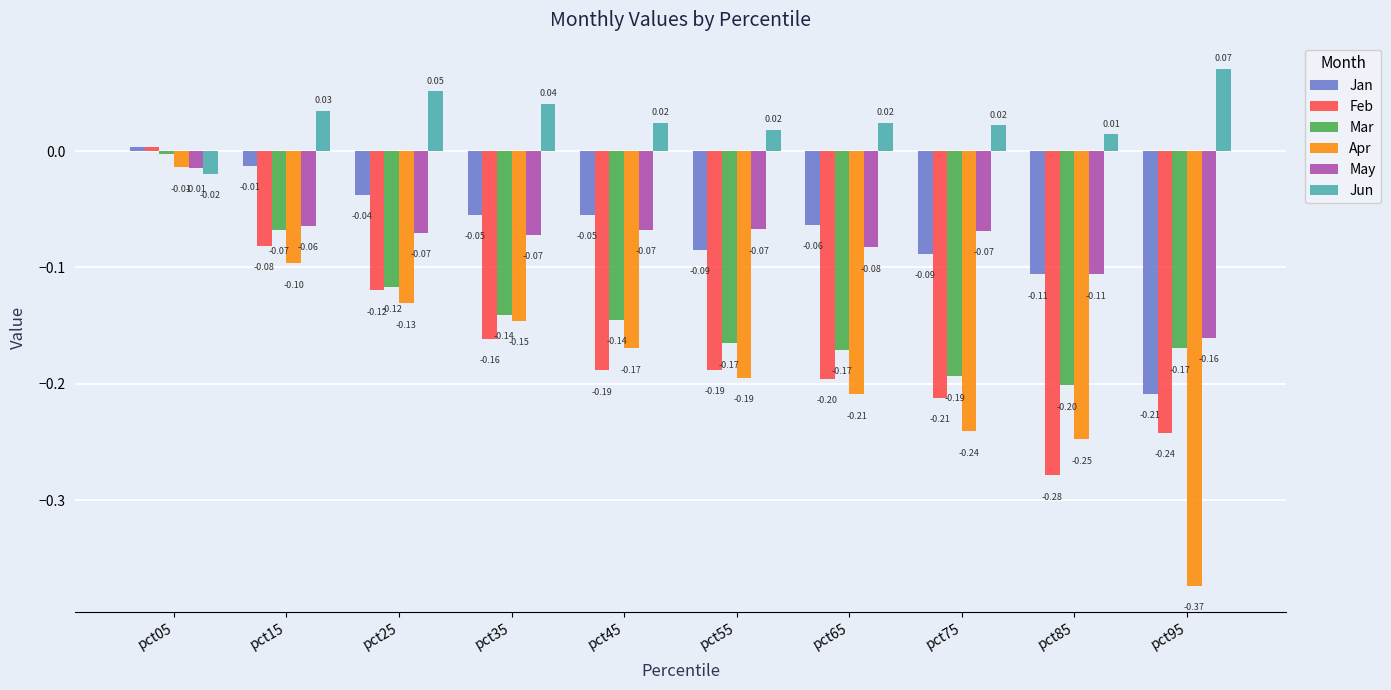

Which series changed the most between pct15 and pct75?

Apr